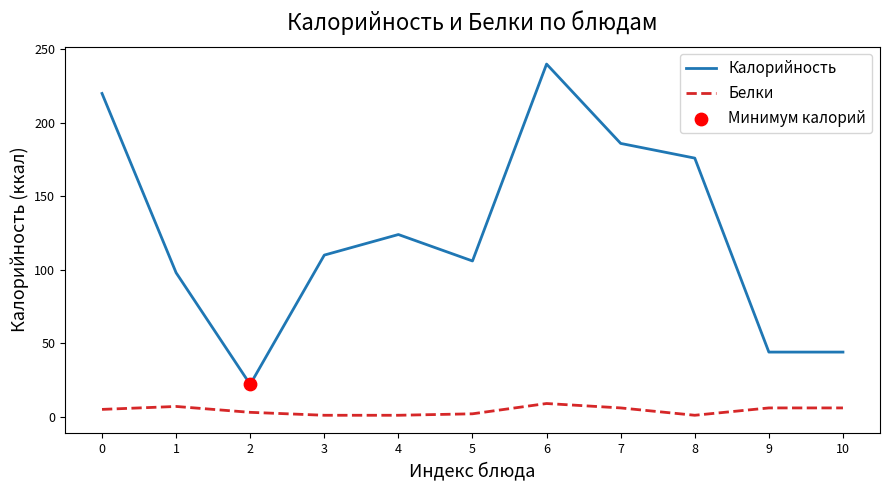

Which series changed the most between 0 and 8?

Калорийность